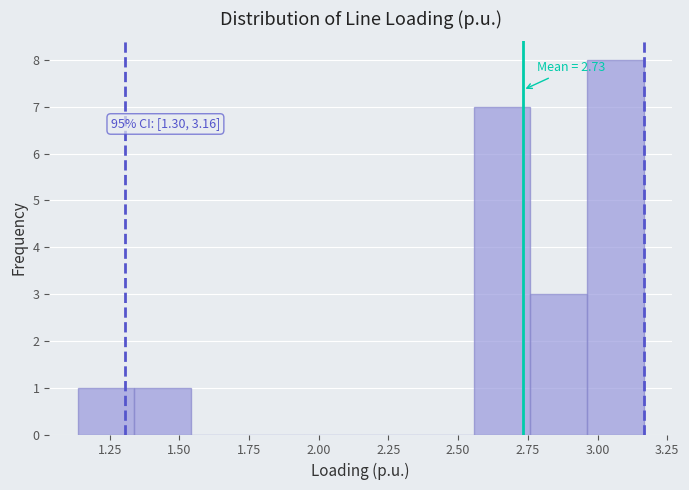

Which range on the x-axis has the tallest bar?

2.95 to 3.15